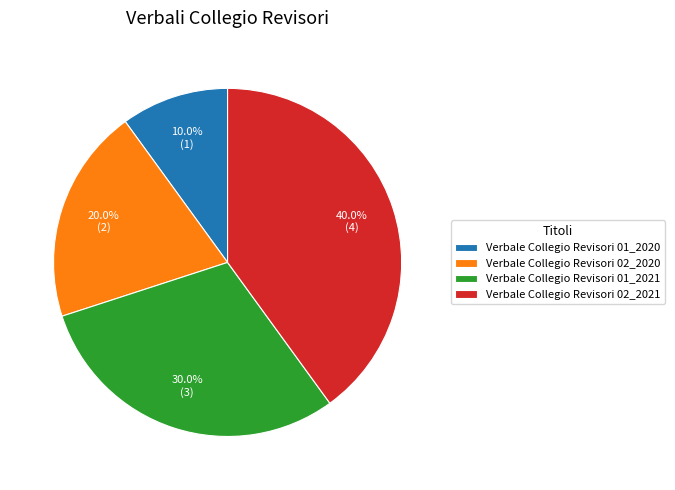

To the nearest percent, what percentage of the pie is Verbale Collegio Revisori 02_2021?

40%